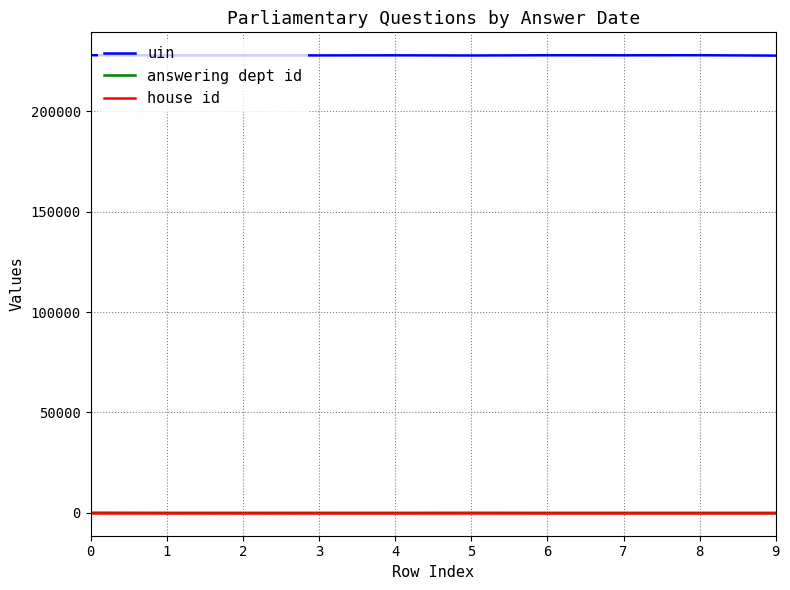

Which series has the widest spread of values?

uin